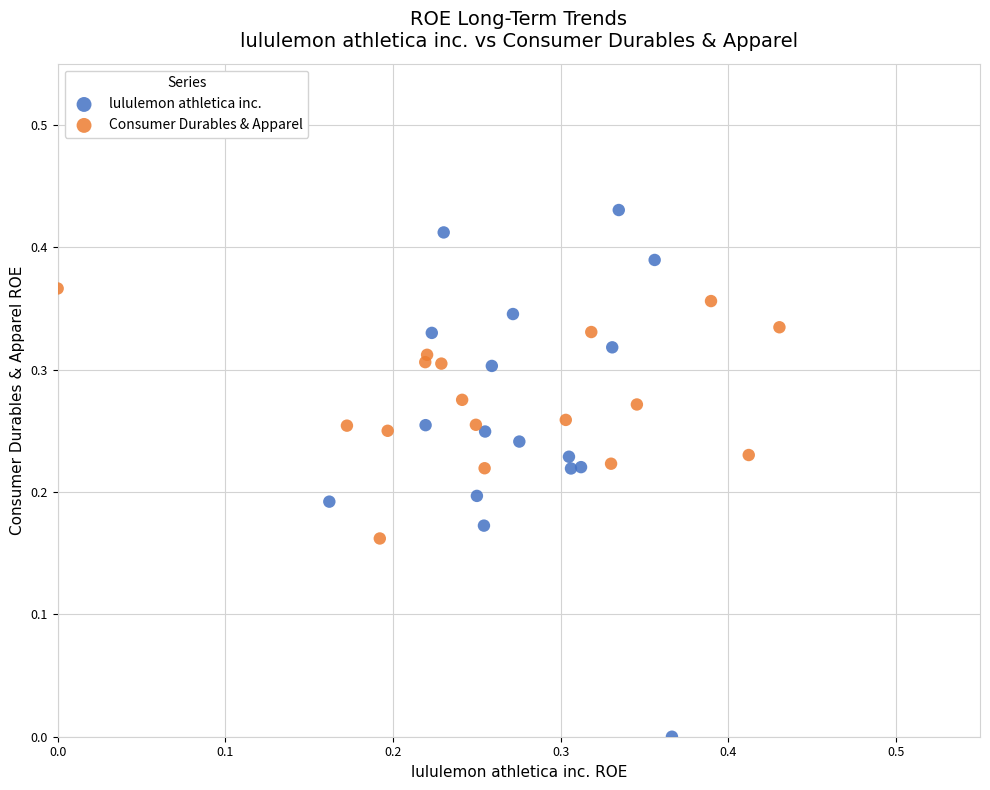

Which series has the largest Y range (max minus min)?

lululemon athletica inc.